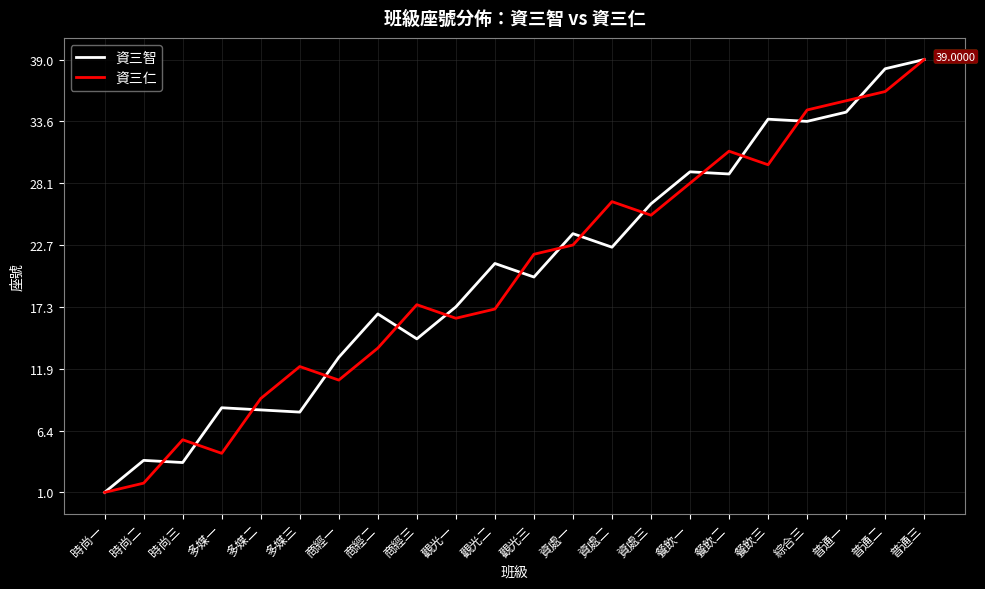

What is the difference between the 資三智 values at 多媒二 and 商經二?

8.4